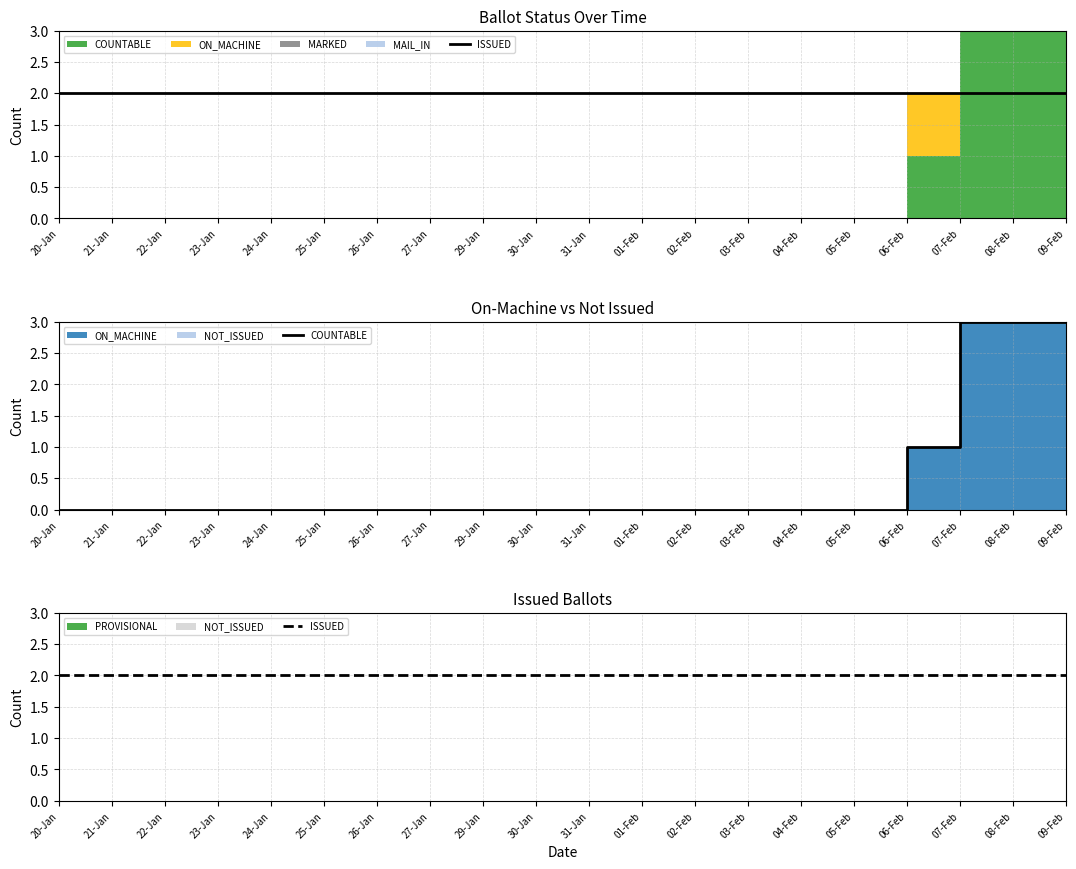

Reading left to right, what are all the values shown in this chart?

ISSUED: 20-Jan=2	21-Jan=2	22-Jan=2	23-Jan=2	24-Jan=2	25-Jan=2	26-Jan=2	27-Jan=2	29-Jan=2	30-Jan=2	31-Jan=2	01-Feb=2	02-Feb=2	03-Feb=2	04-Feb=2	05-Feb=2	06-Feb=2	07-Feb=2	08-Feb=2	09-Feb=2
COUNTABLE: 20-Jan=0	21-Jan=0	22-Jan=0	23-Jan=0	24-Jan=0	25-Jan=0	26-Jan=0	27-Jan=0	29-Jan=0	30-Jan=0	31-Jan=0	01-Feb=0	02-Feb=0	03-Feb=0	04-Feb=0	05-Feb=0	06-Feb=1	07-Feb=3	08-Feb=3	09-Feb=3